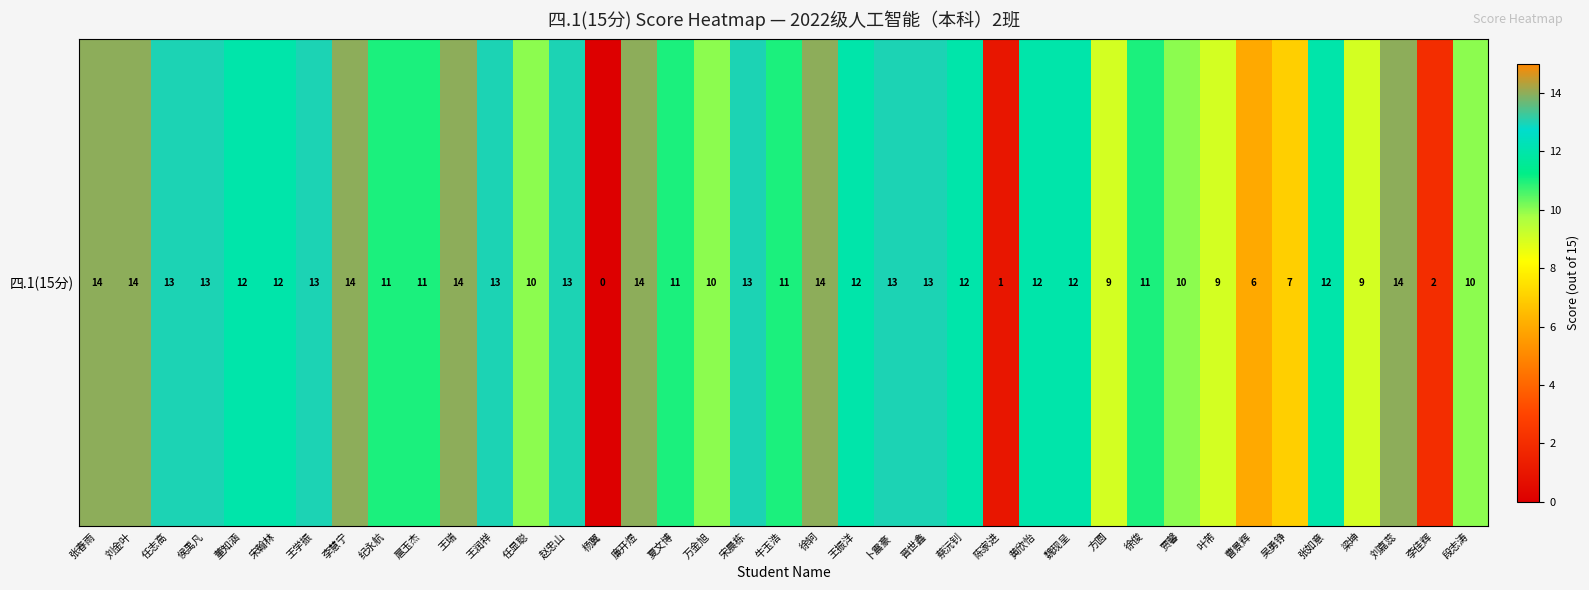

Reading left to right, list all the values displayed in this chart.

14	14	13	13	12	12	13	14	11	11	14	13	10	13	0	14	11	10	13	11	14	12	13	13	12	1	12	12	9	11	10	9	6	7	12	9	14	2	10